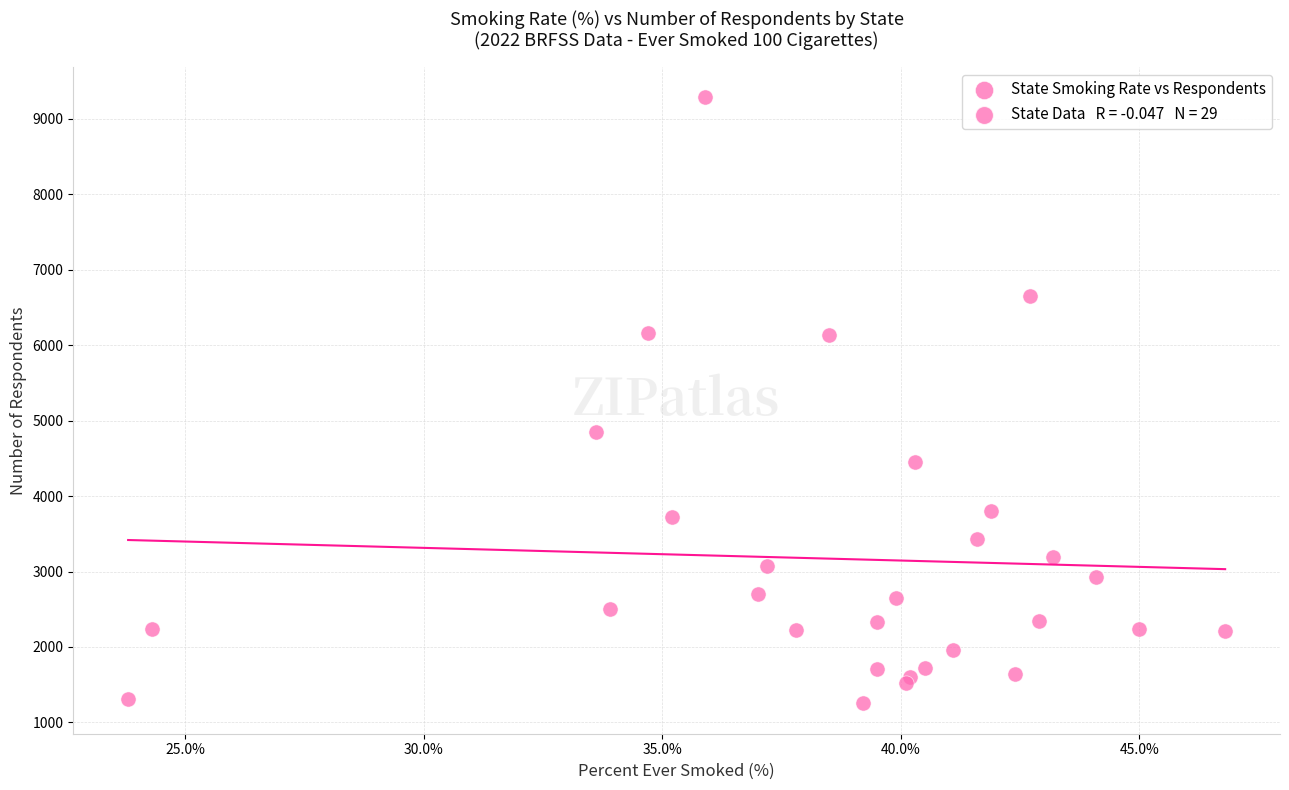

What Y value in the scatter plot is closest to 5267?

4855